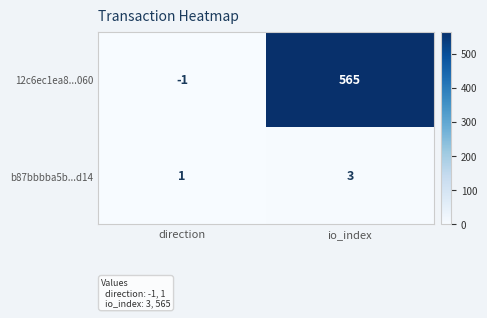

At which category does the chart reach its minimum across all series?

direction